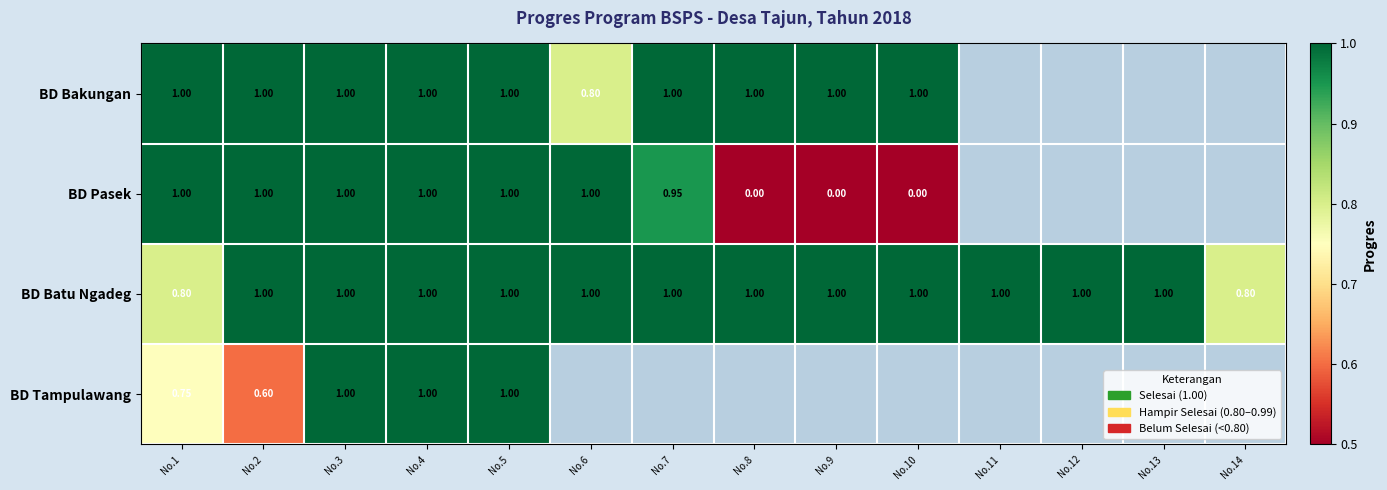

At which category does the chart reach its peak across all series?

No.1